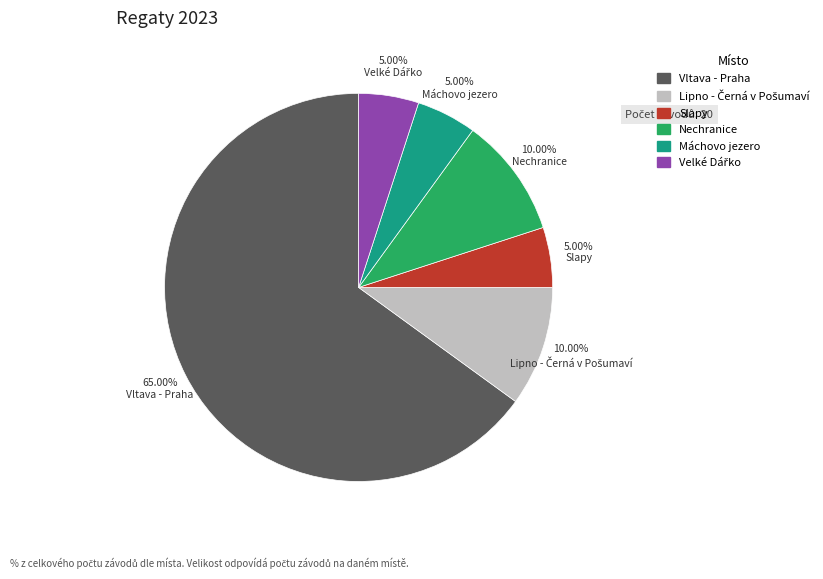

Is it true that Nechranice is 19% of the pie?

False